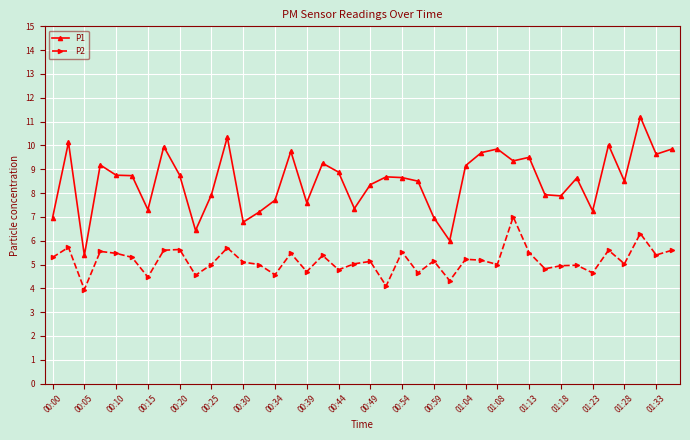

True or false: P1 has more than 1 interior local peaks.

True